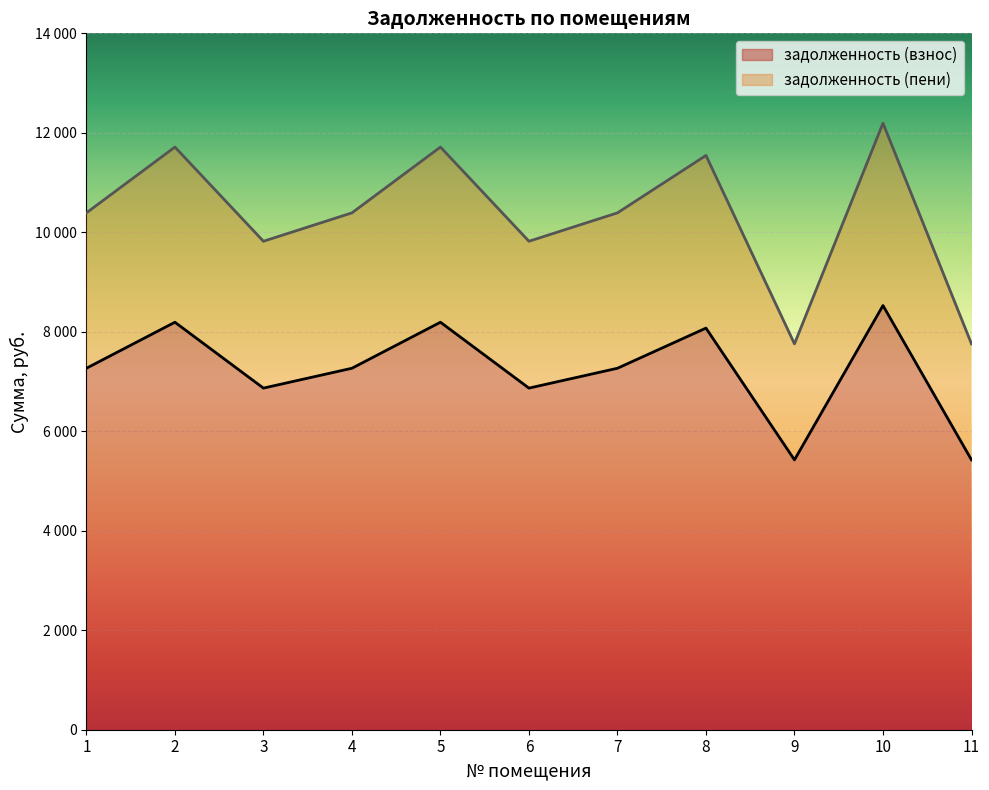

True or false: задолженность (взнос) and задолженность (пени) cross at least once.

False